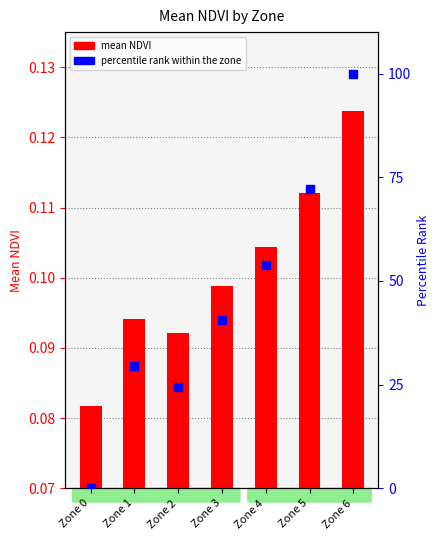

Which series has the largest Y range (max minus min)?

percentile rank within the zone